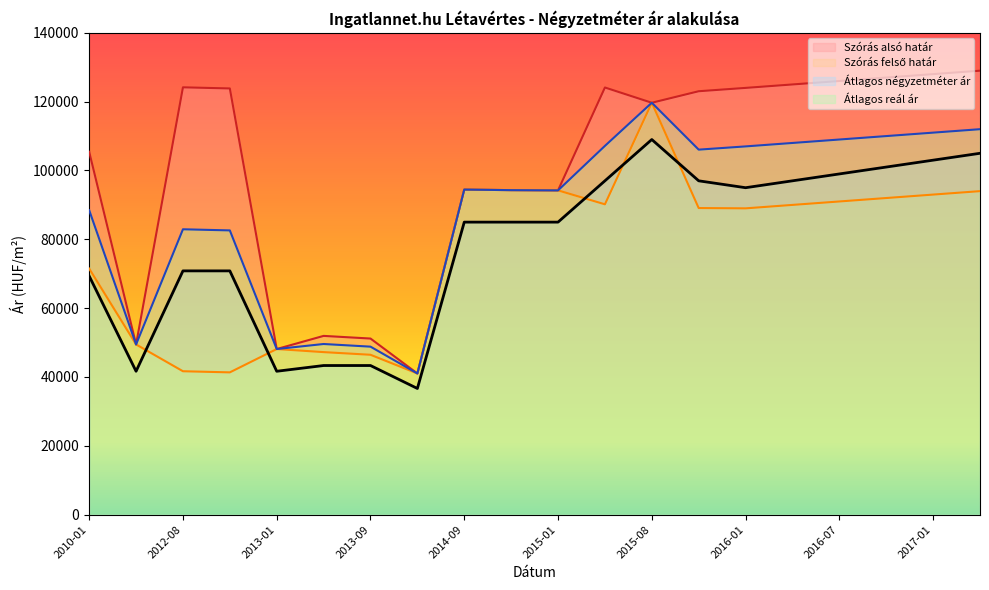

At which label does Átlagos reál ár reach its peak?

2015-08